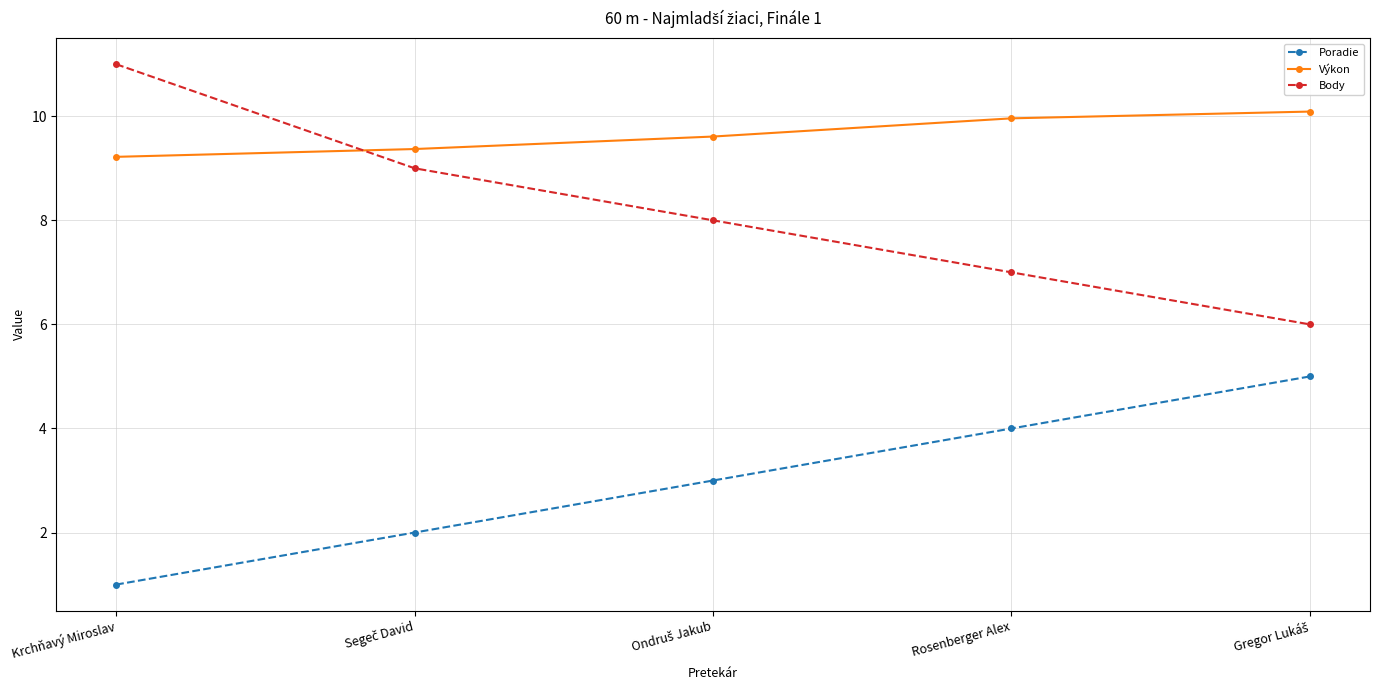

What is the value of the Body point at the 4th from the left?

7.0